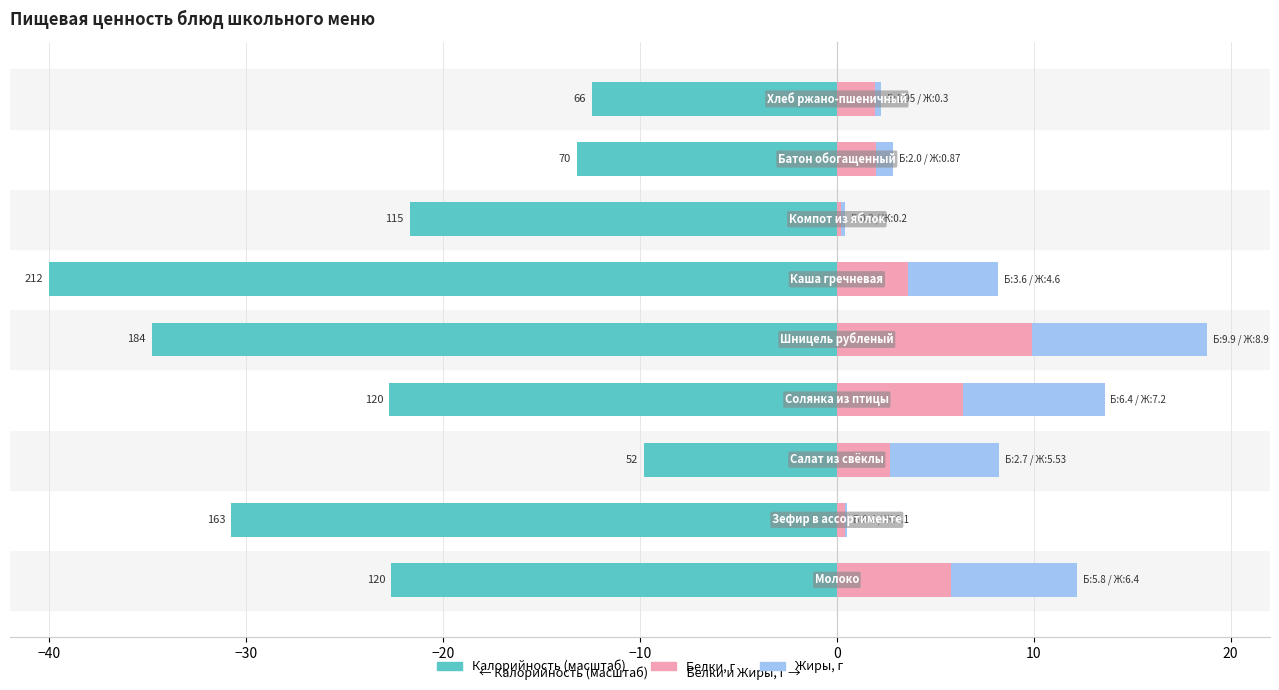

How many groups of bars are there?

9